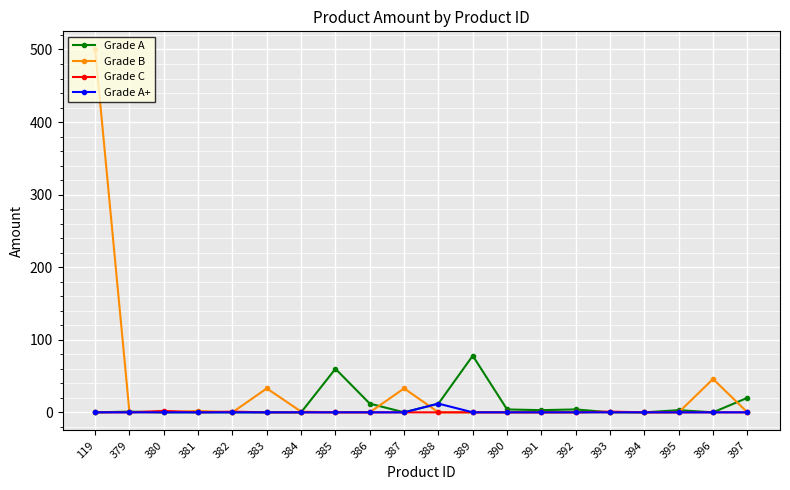

True or false: Grade B has more than 1 points higher than both neighbors.

True